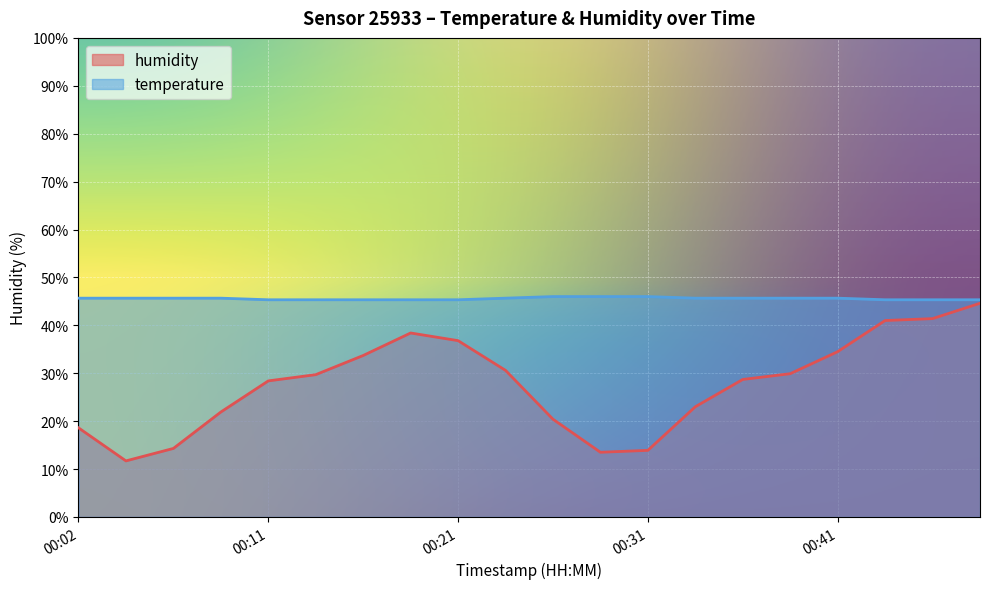

Which series has the largest total across all categories?

temperature